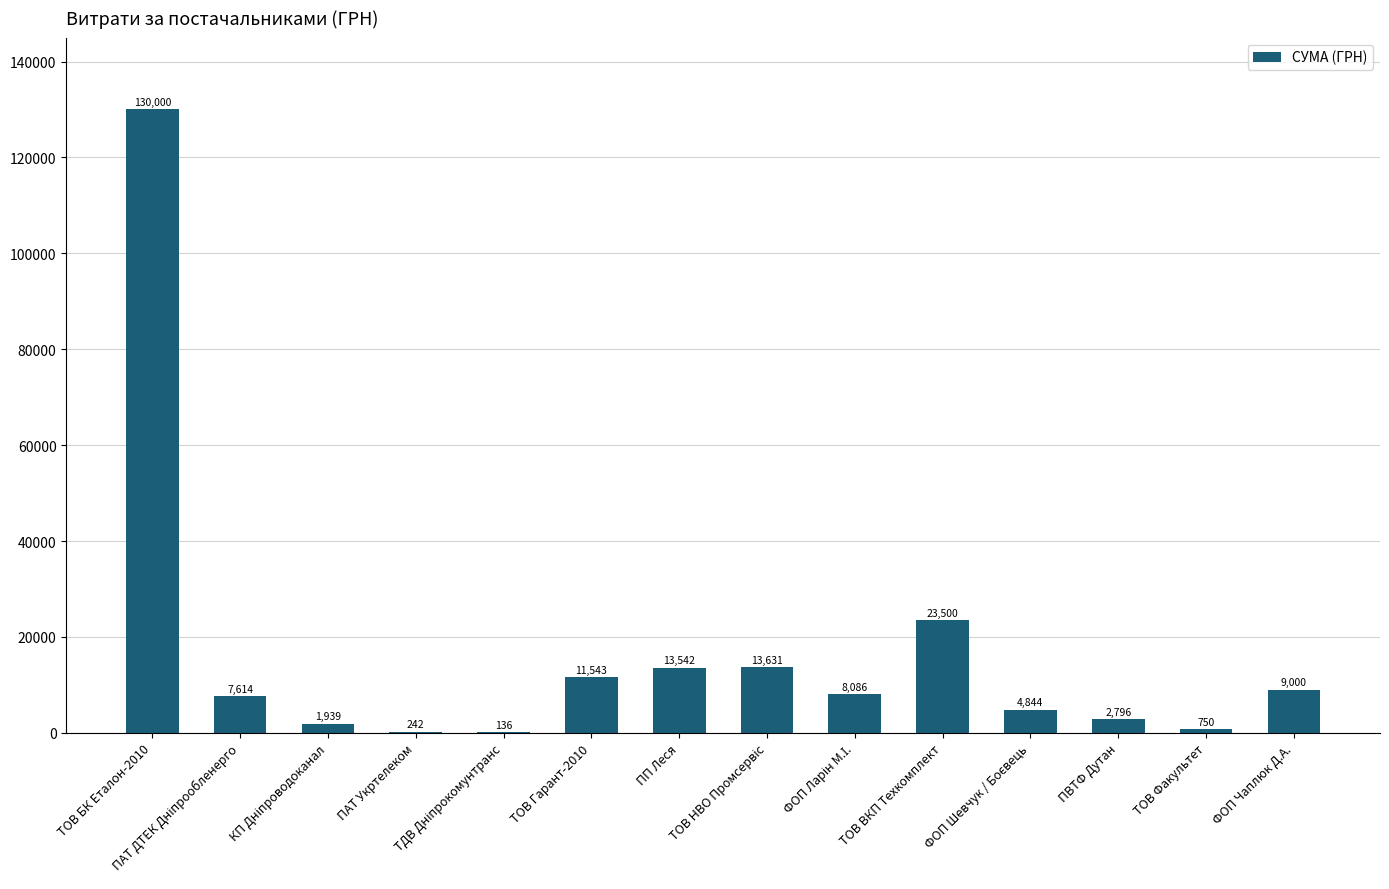

What is the maximum value shown in the chart?

130000.0